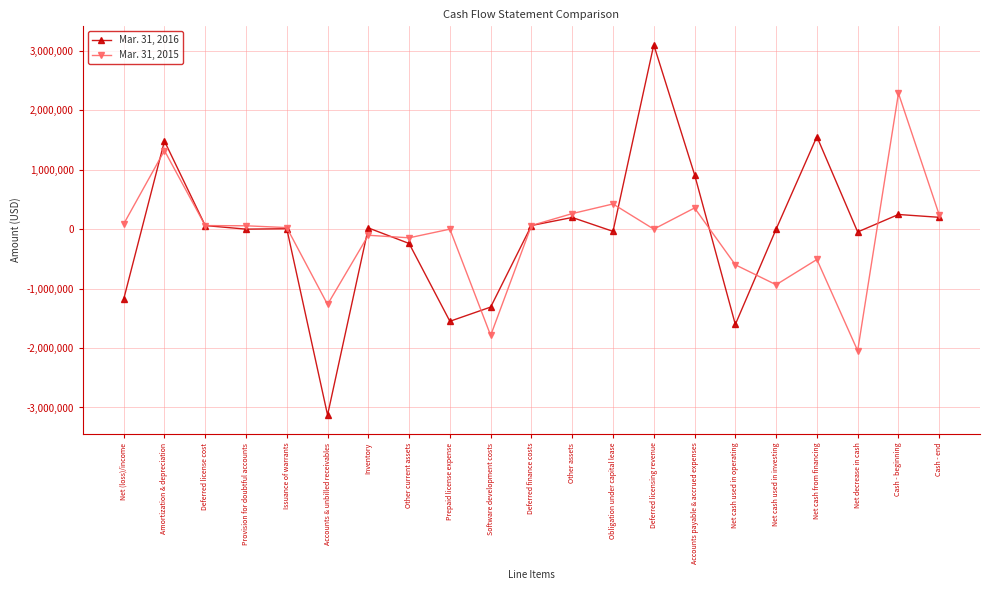

What is the label of the 6th point from the left?

Accounts & unbilled receivables